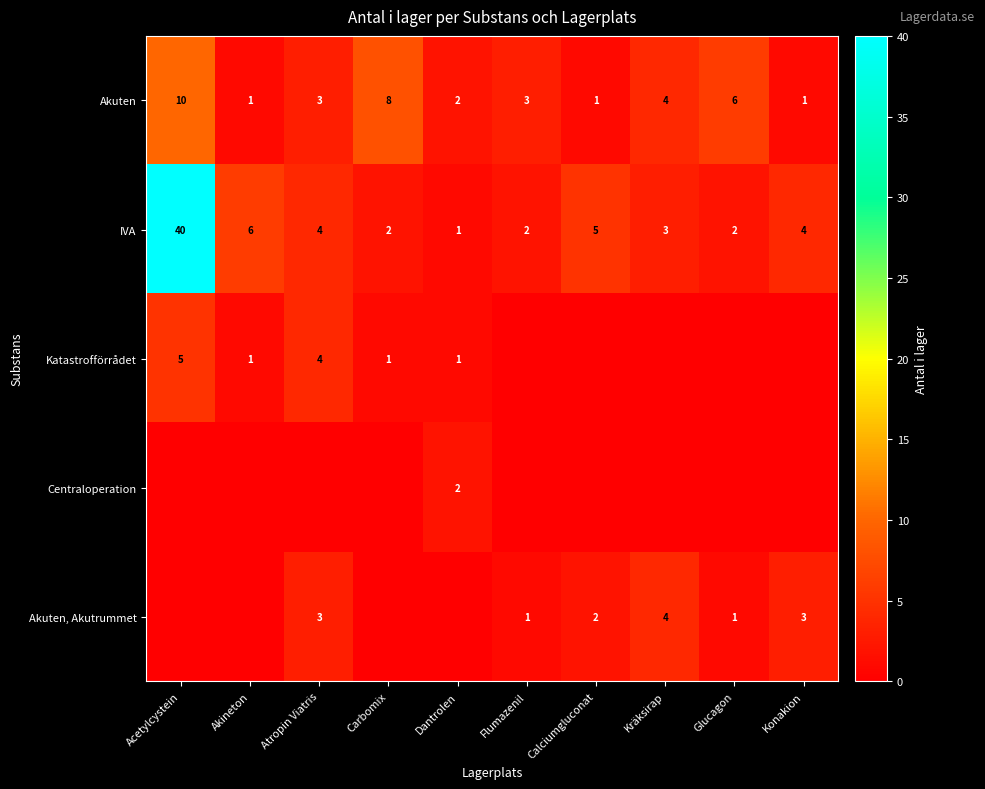

Count the Akuten values in the range 1 to 6.

8